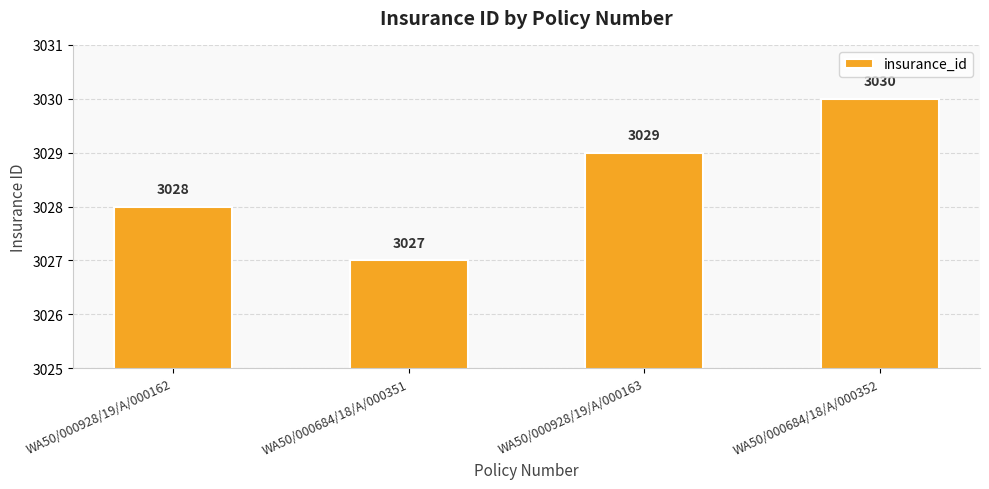

What is the label of the 2nd bar from the right?

WA50/000928/19/A/000163